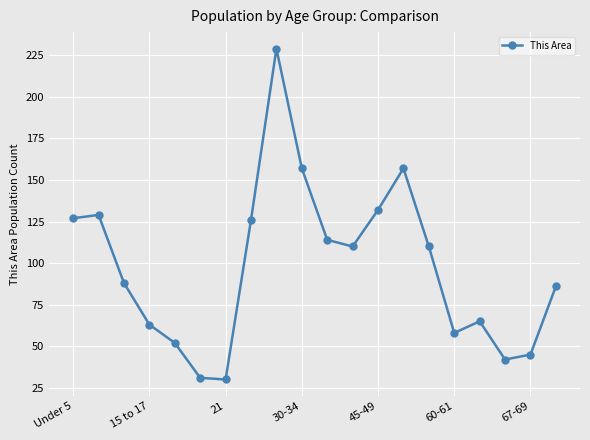

What is the average value?

98